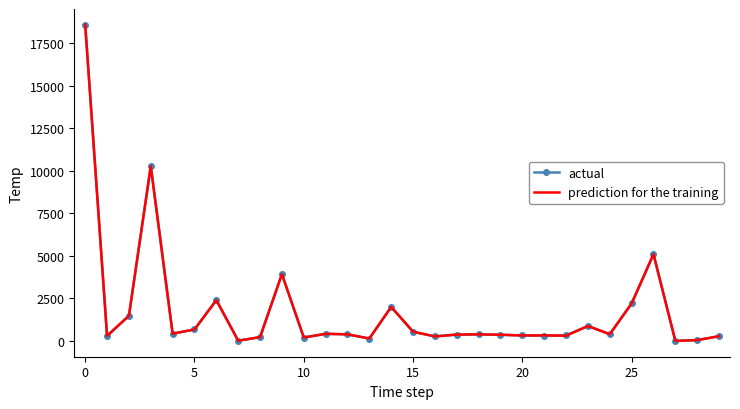

What is the greatest value displayed?

18592